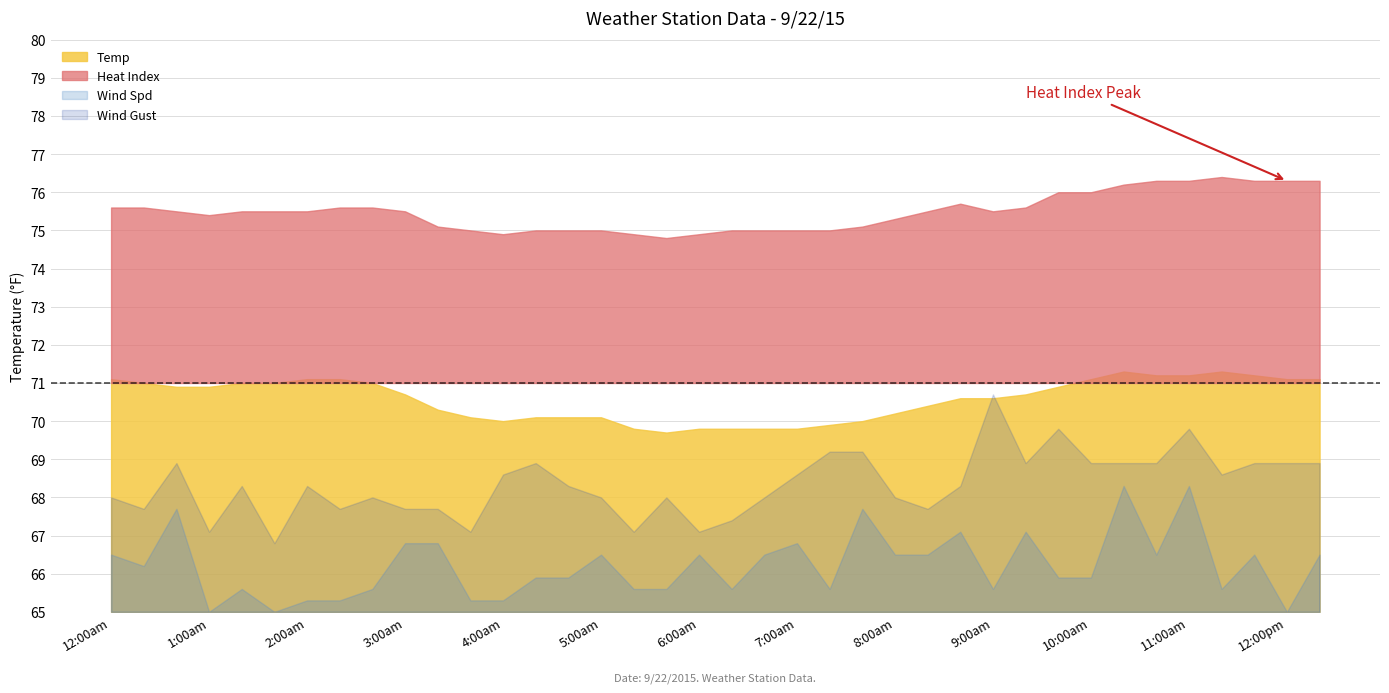

At which label does Heat Index first exceed 75?

12:00am